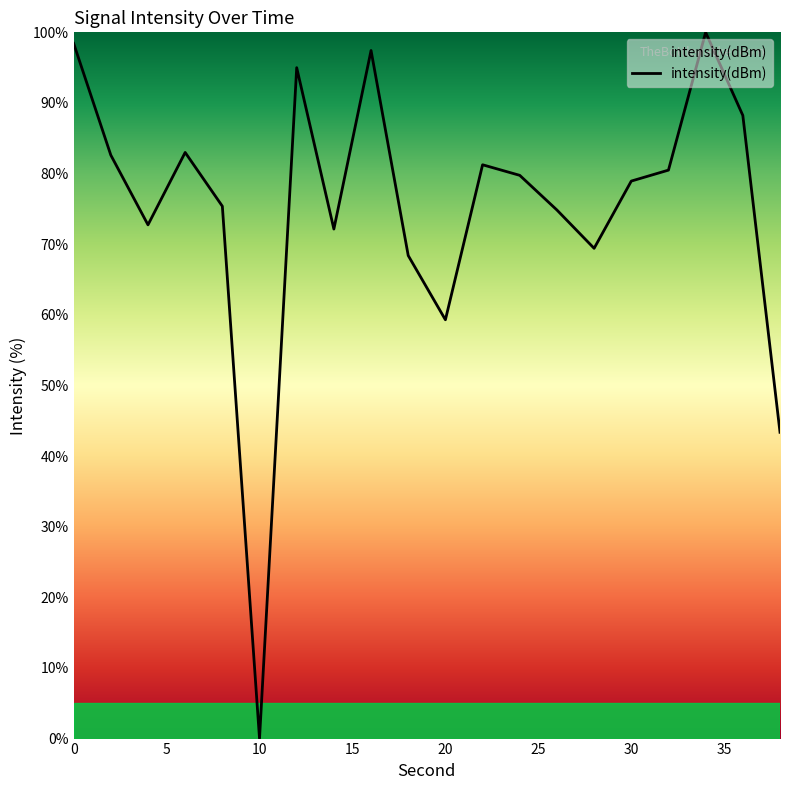

What is the difference between the maximum and minimum values?

100.0